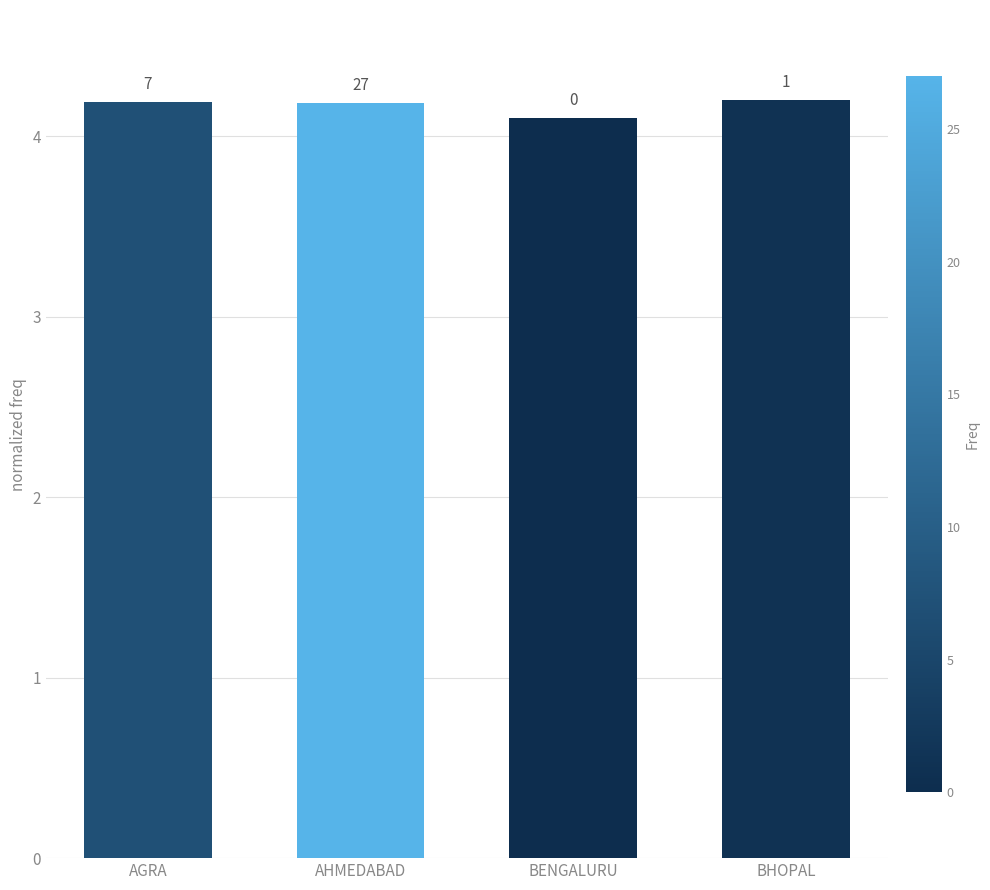

Are the bars horizontal?

No